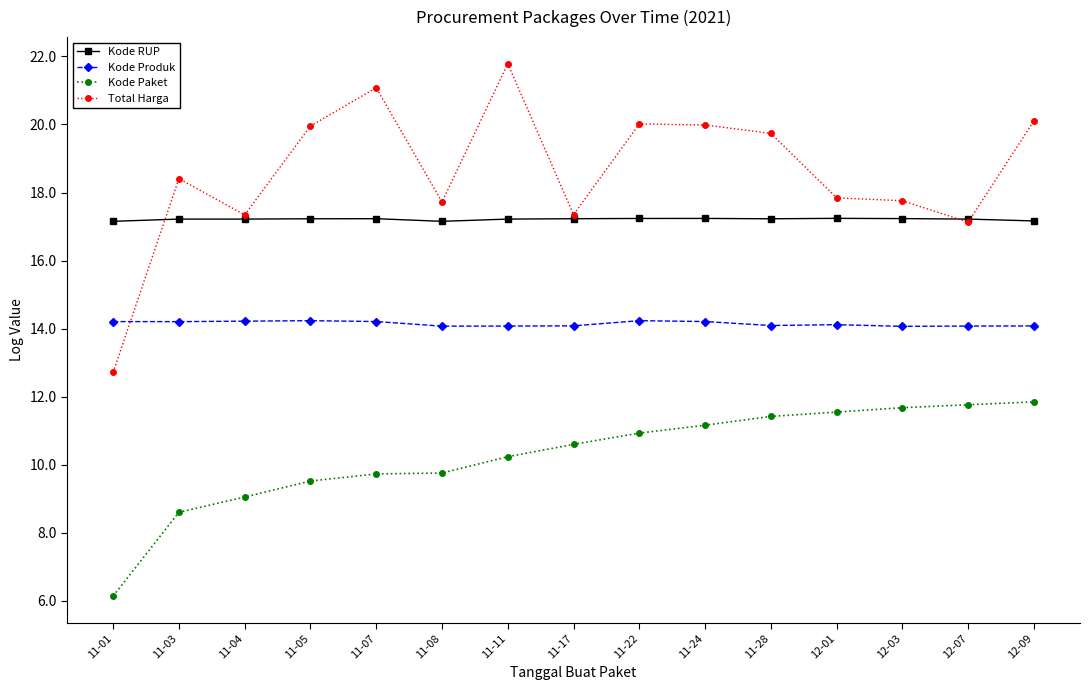

Is this an area chart (filled region under the line)?

No